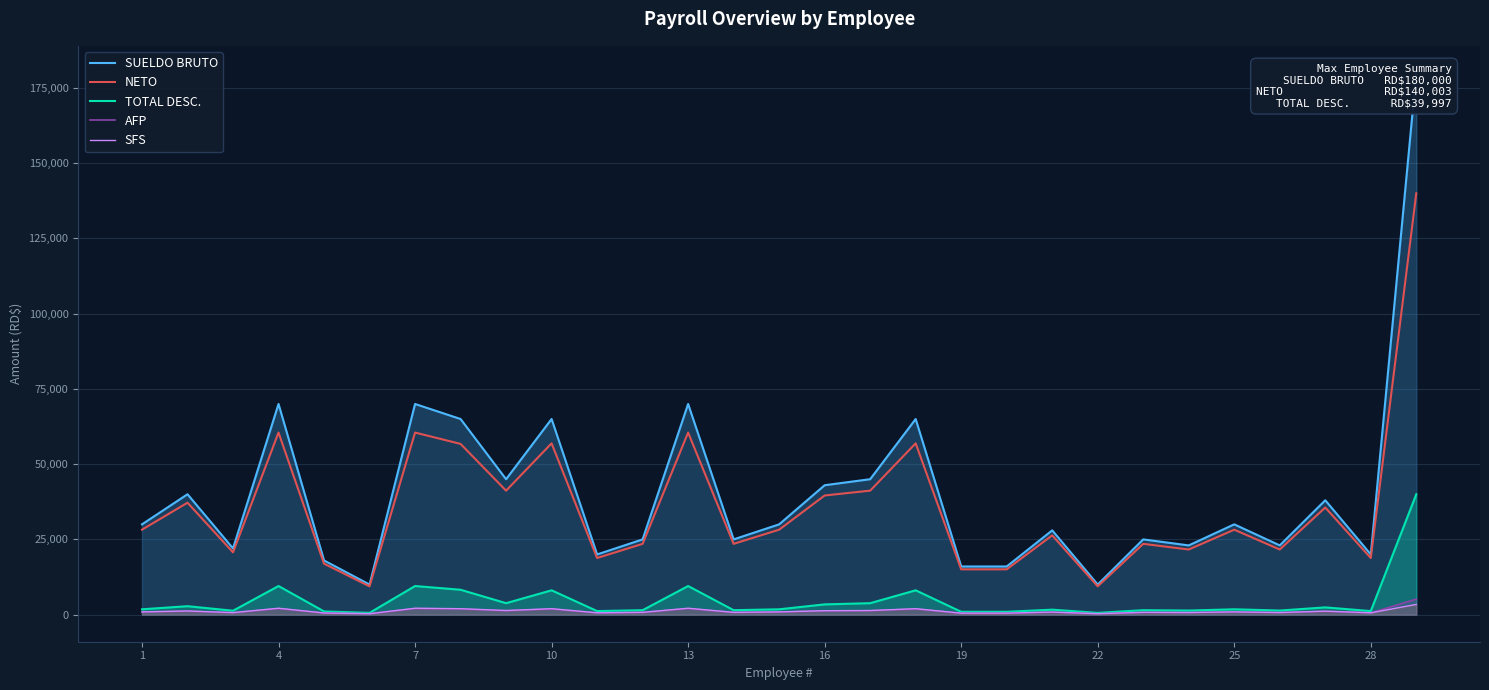

What is the highest value of the AFP series?

5166.0